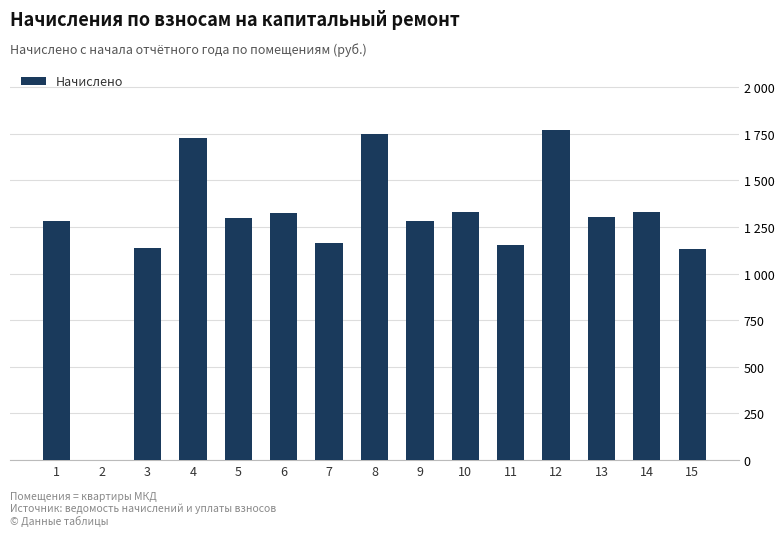

At which label does the data first exceed 1297?

4